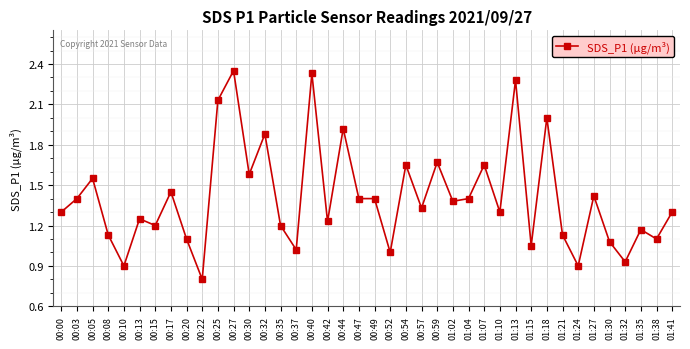

Where is the first local minimum?

00:10